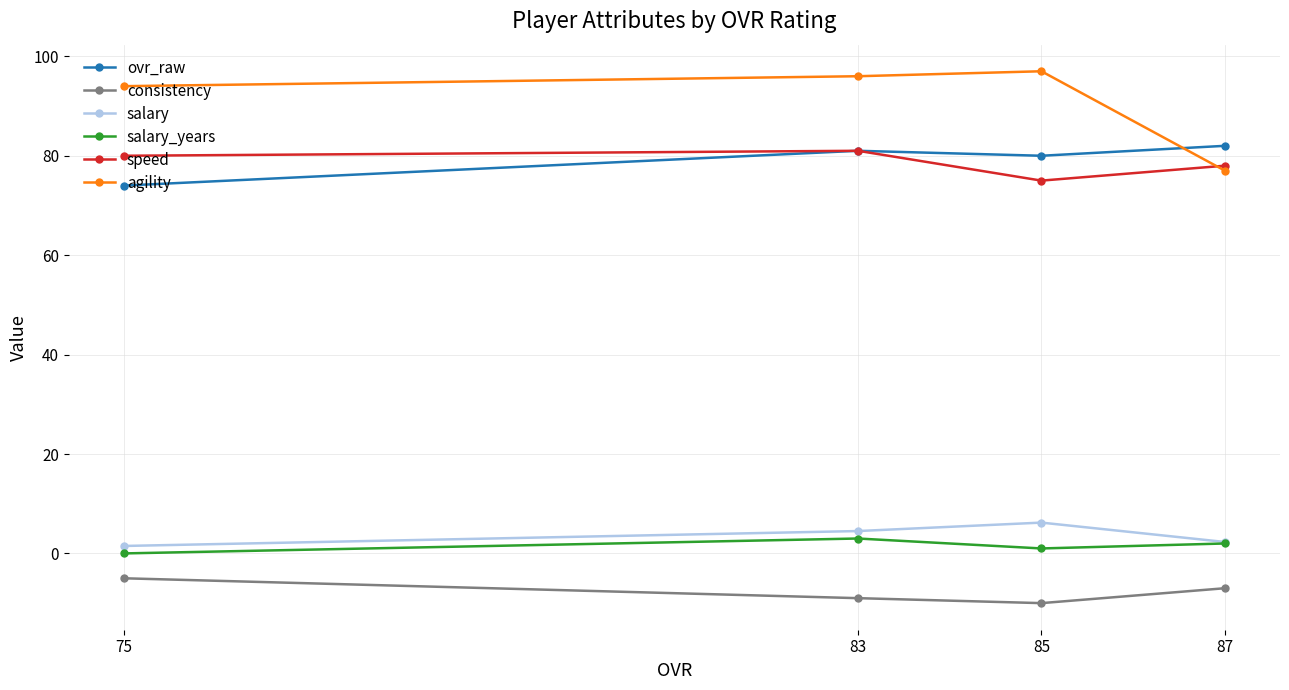

At which category is the sum across all series the highest?

83